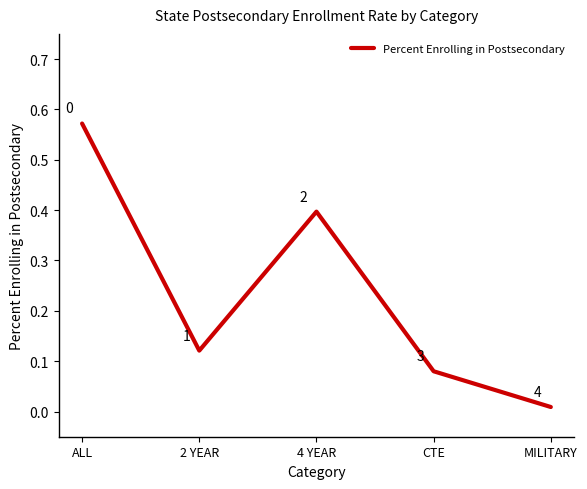

Which category has the highest value across all series?

ALL